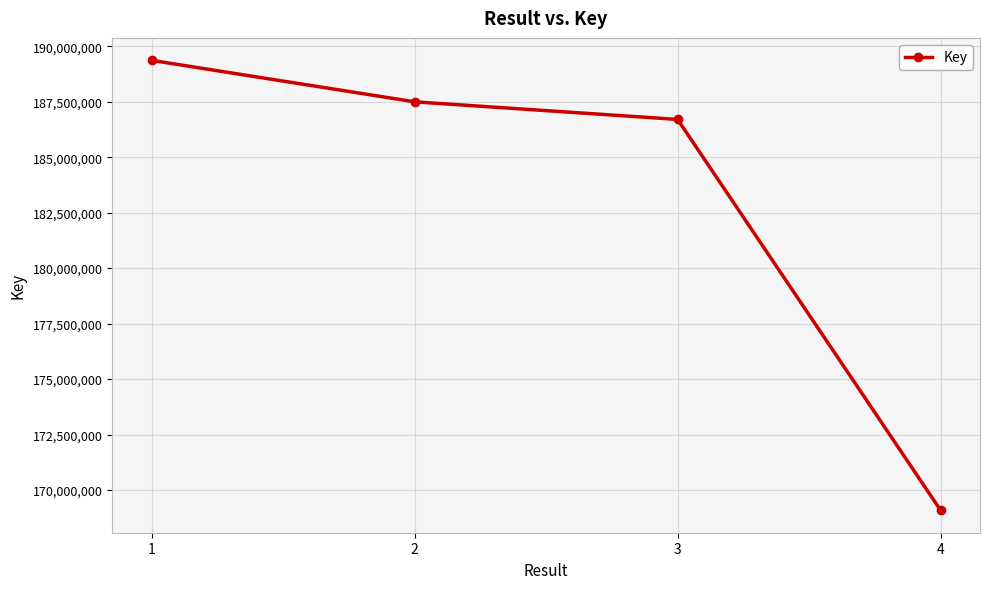

How many values are below 187494848?

2